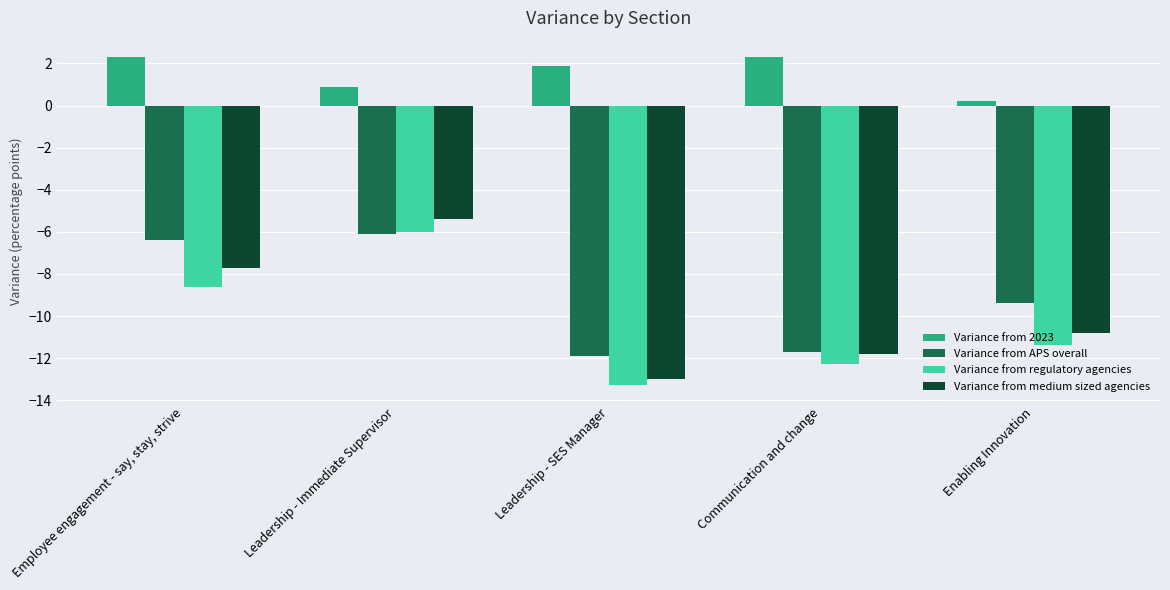

List the labels in order of Variance from medium sized agencies value, smallest first.

Leadership - SES Manager, Communication and change, Enabling Innovation, Employee engagement - say, stay, strive, Leadership - Immediate Supervisor